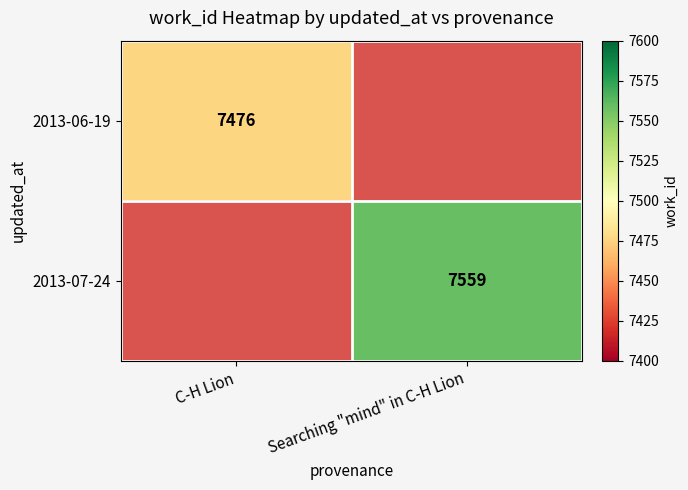

True or false: 2013-06-19 has a value of 7476 at C-H Lion.

True